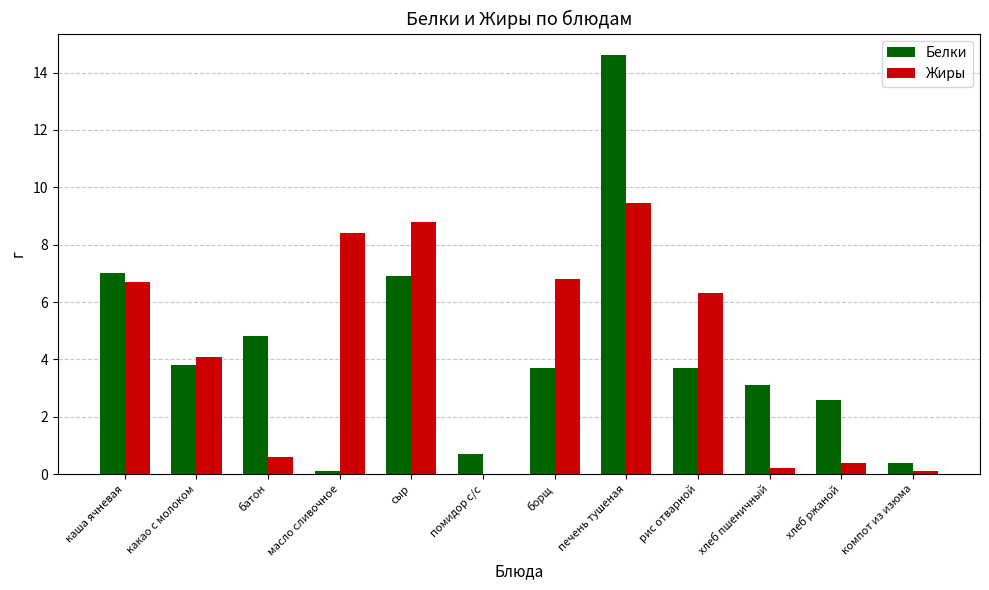

Are the bars horizontal?

No